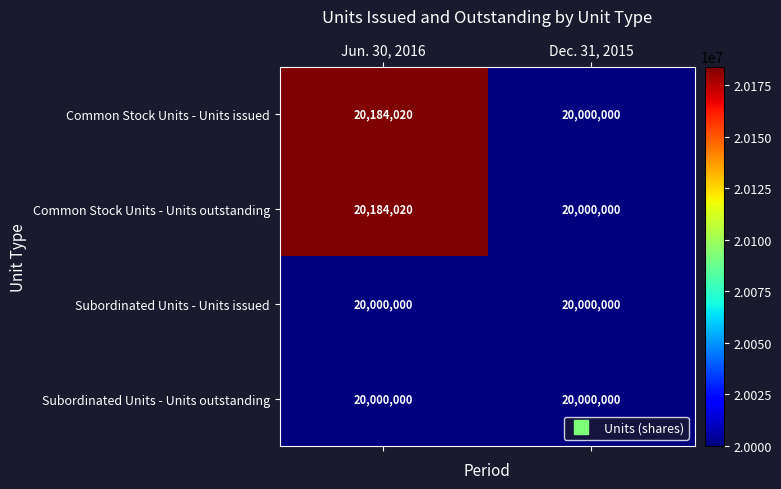

What is the smallest value displayed?

20000000